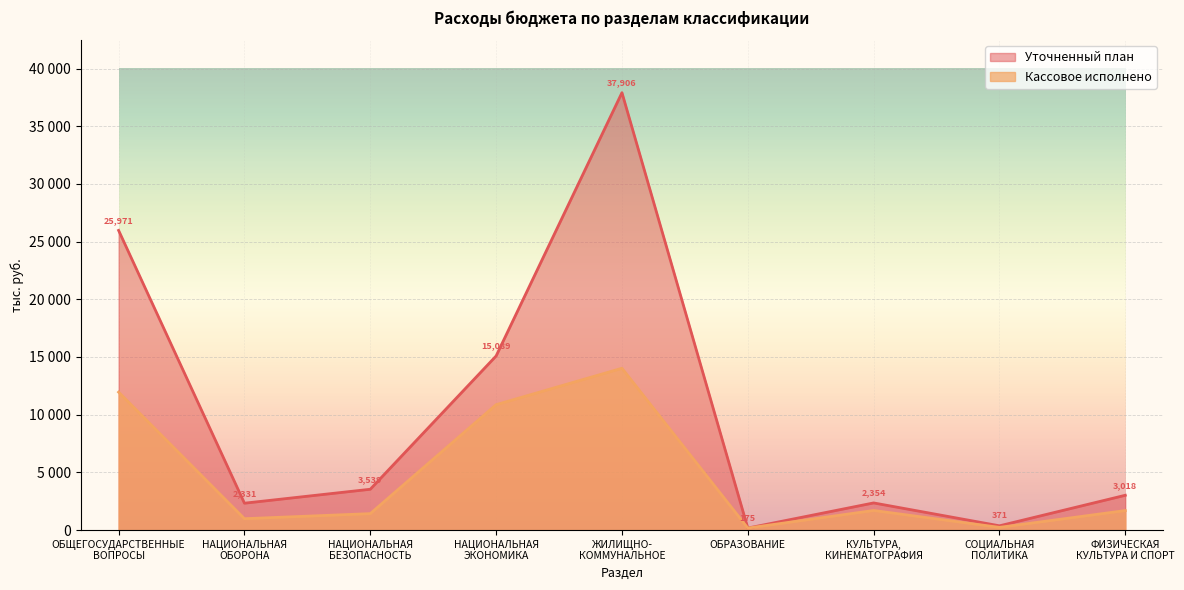

What position from the right is ОБЩЕГОСУДАРСТВЕННЫЕ
ВОПРОСЫ?

9